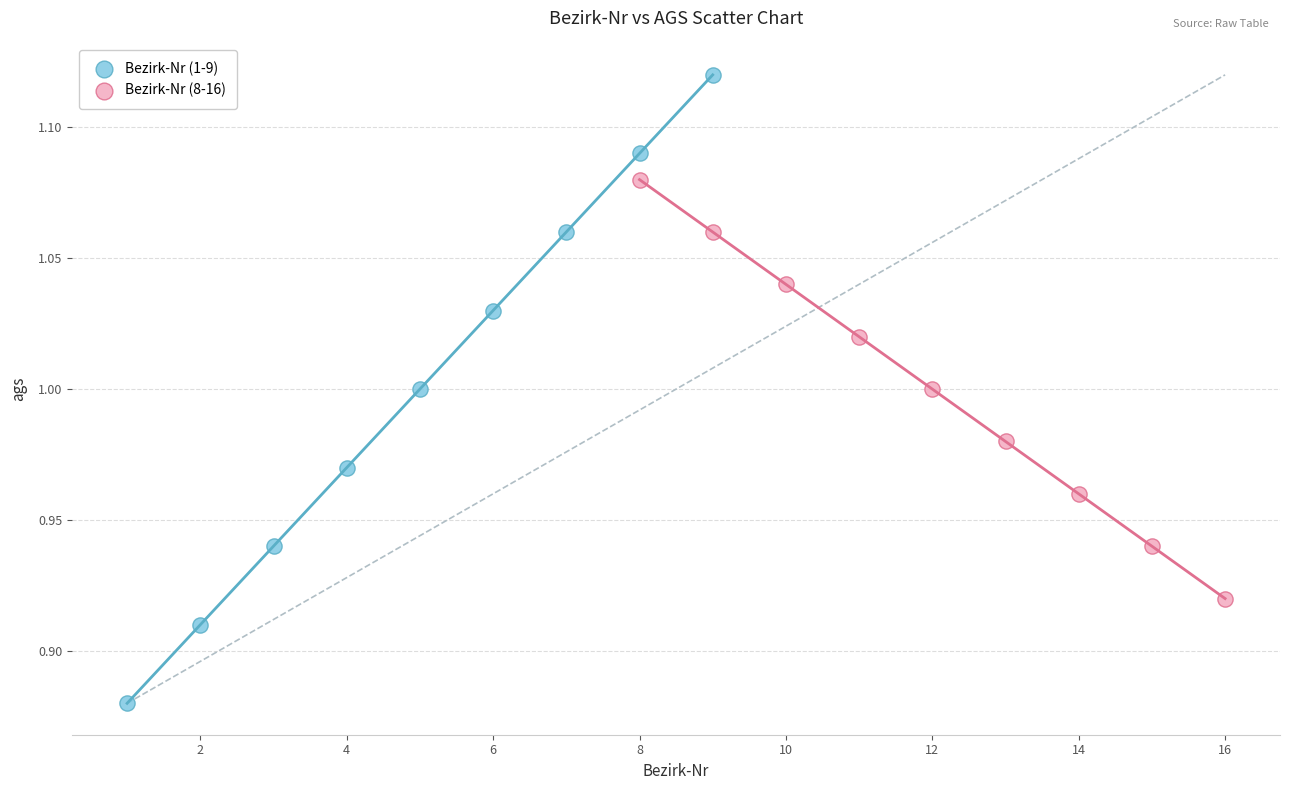

Which series contains the lowest Y value?

Bezirk-Nr (1-9)